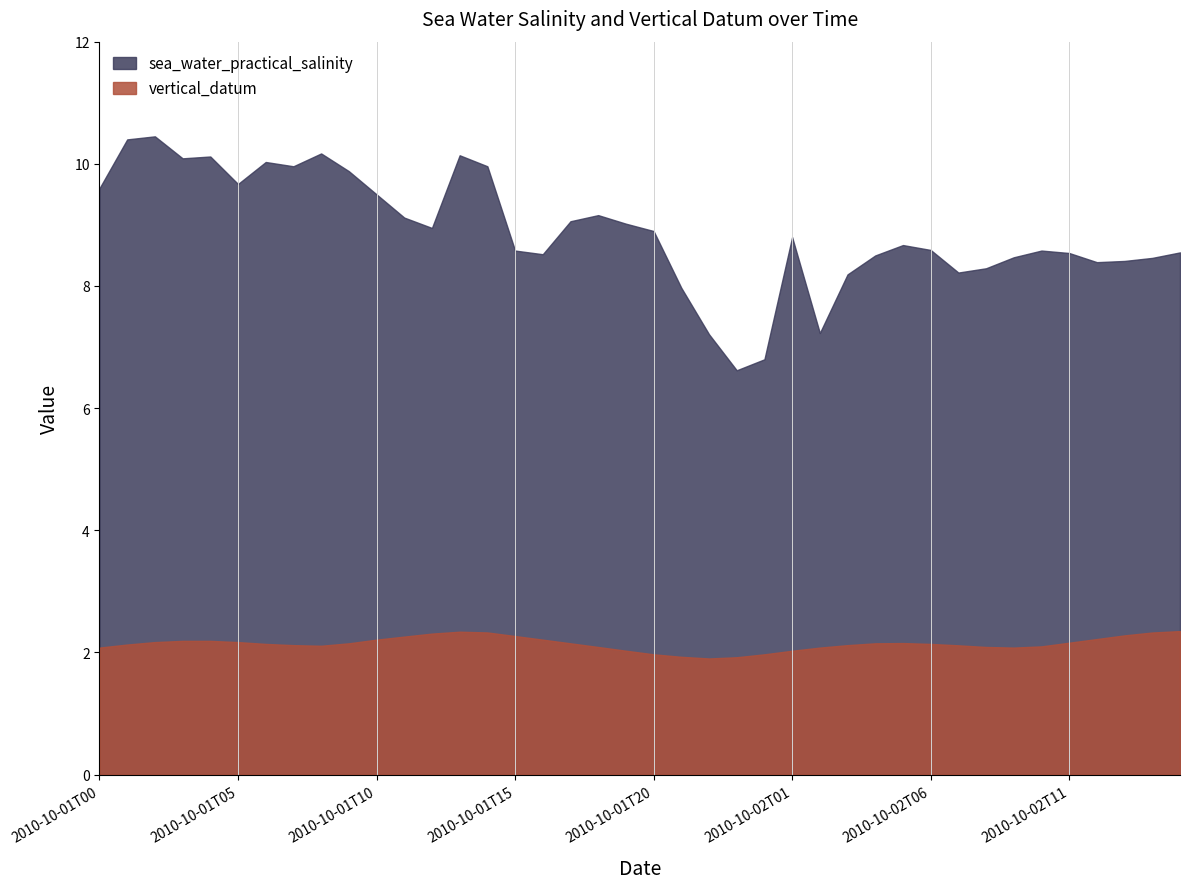

What is the sum of the sea_water_practical_salinity values at 2010-10-01T22 and 2010-10-01T21?

15.2